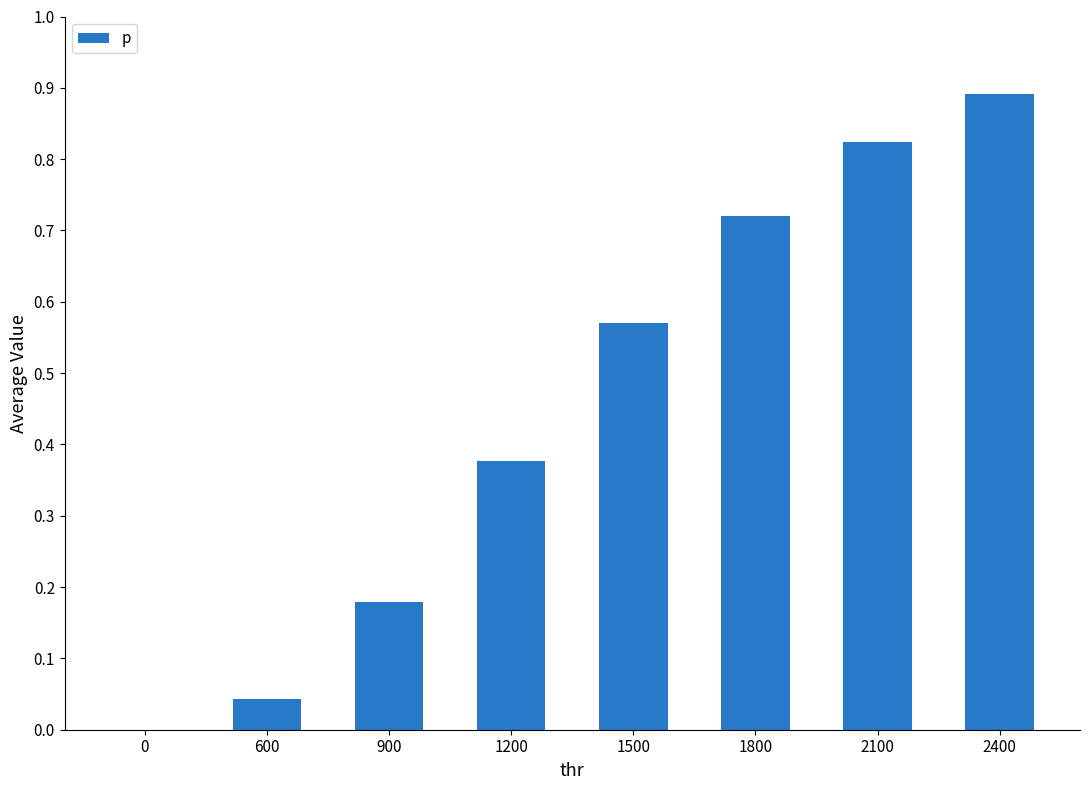

True or false: the data shows 1.0 at 1800.

False